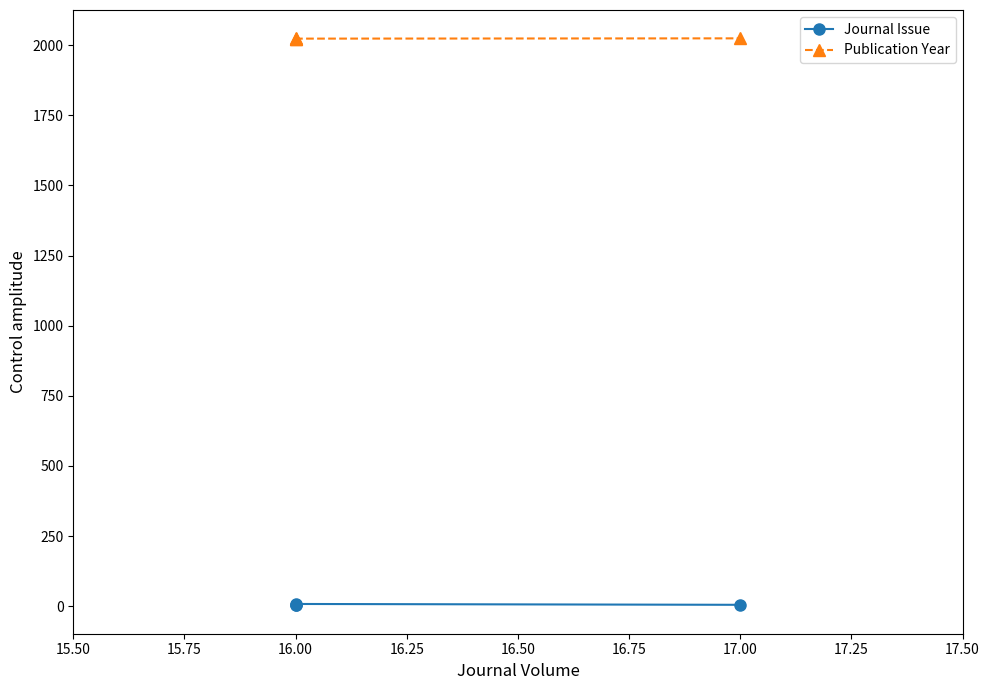

Between 16.00 and 17.00, which is larger?

16.00